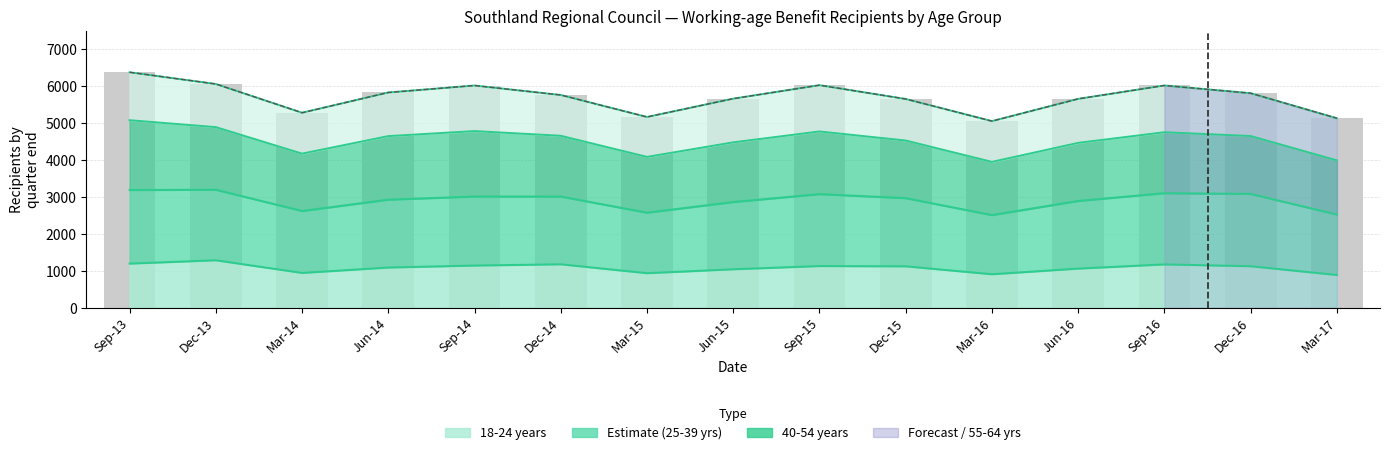

What is the average value?

5704